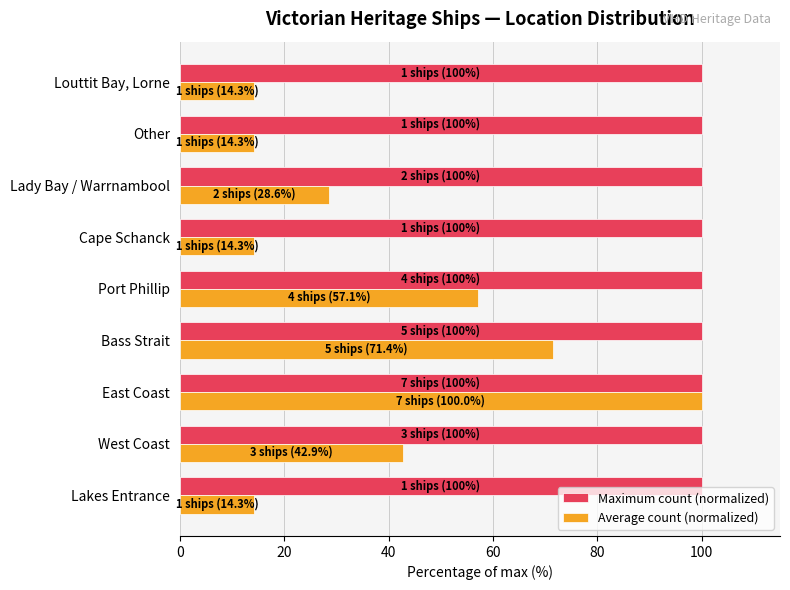

Is it true that Average count (normalized) equals 14.3 at Louttit Bay, Lorne?

True